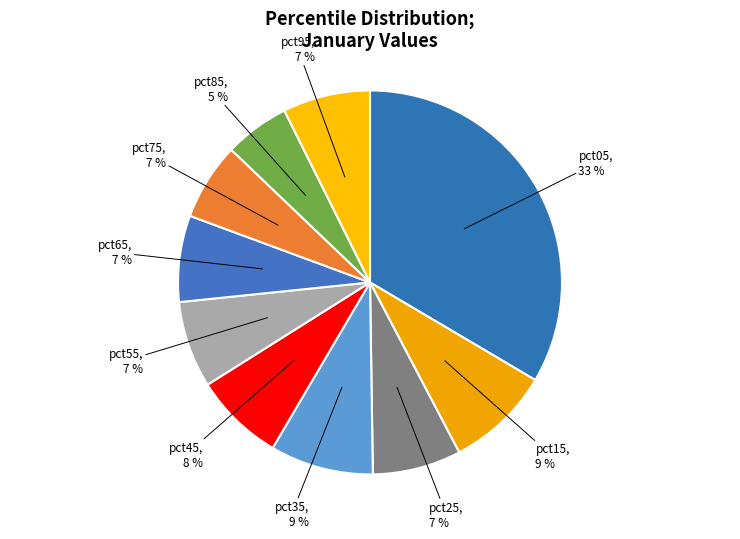

To the nearest percent, what percentage of the pie is pct85?

5%